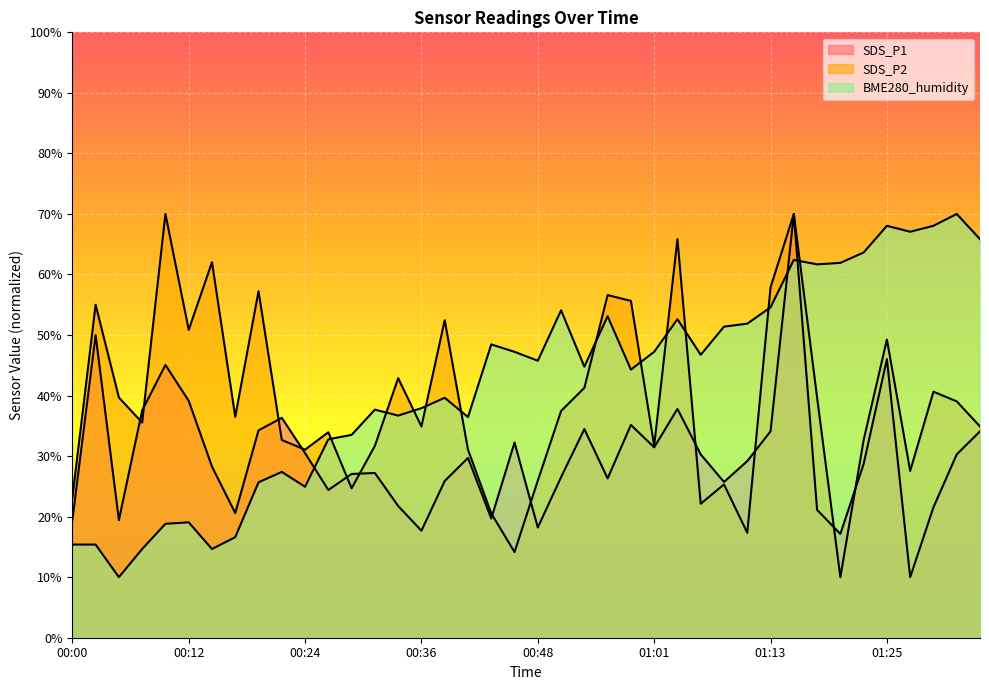

Which series has the widest spread of values?

SDS_P1